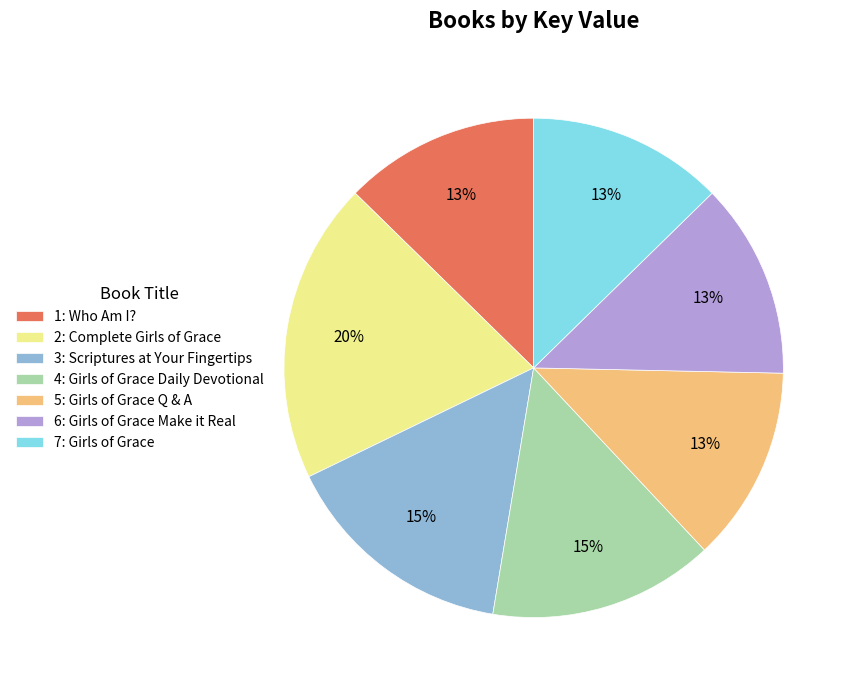

Is it true that 5: Girls of Grace Q & A is 26% of the pie?

False